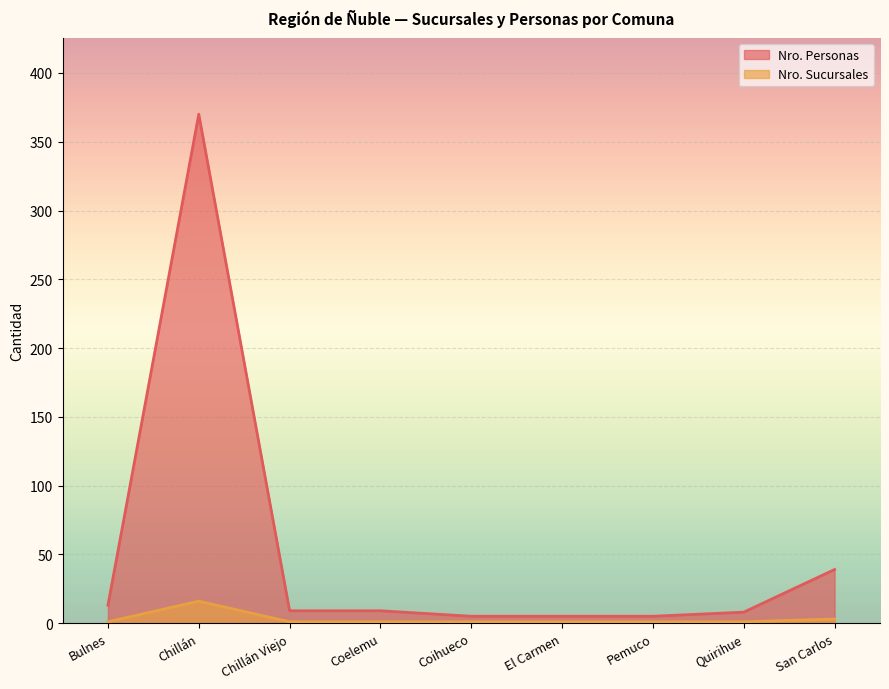

At which category does Nro. Sucursales reach its first local peak?

Chillán